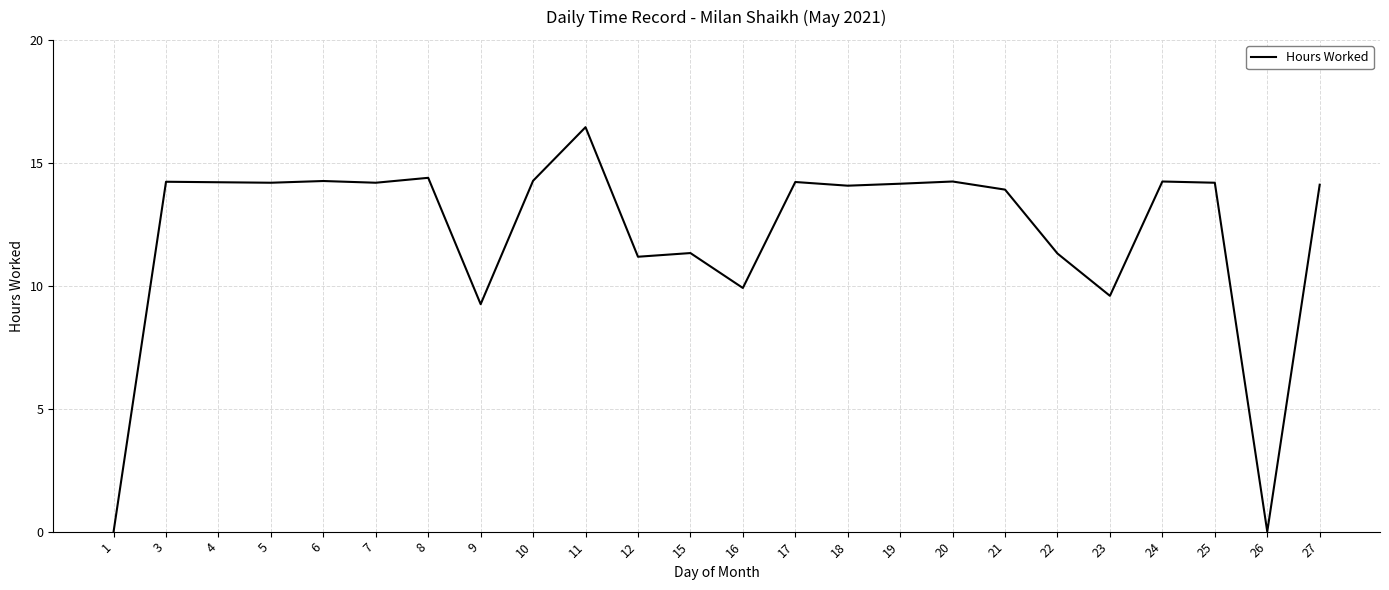

Approximately how many times larger is the value at 19 compared to 24?

1.0